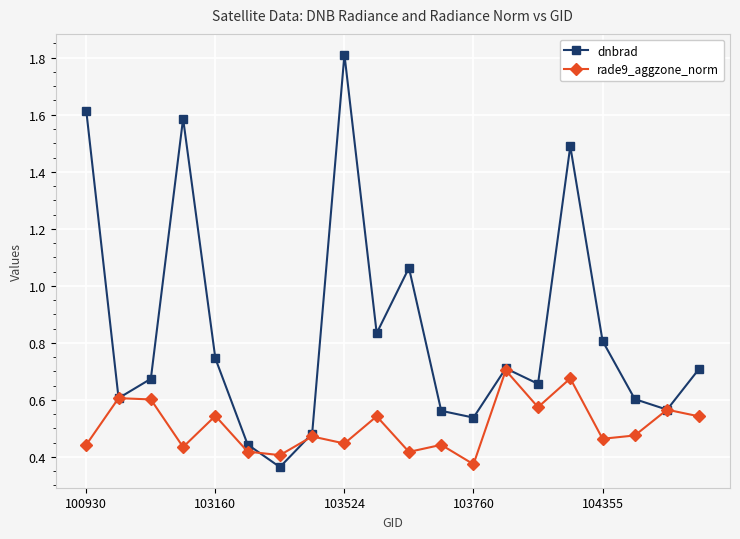

True or false: dnbrad has more than 1 points higher than both neighbors.

True